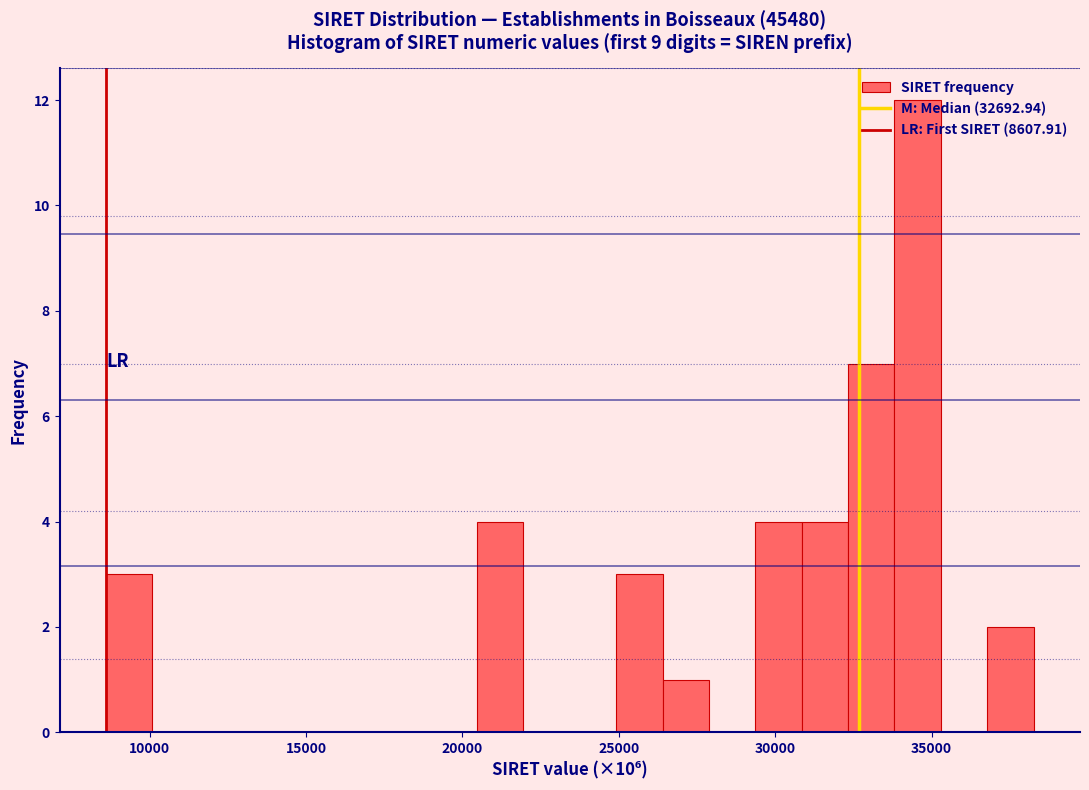

Read against the x-axis, roughly where is the centre of the tallest bar?

34500